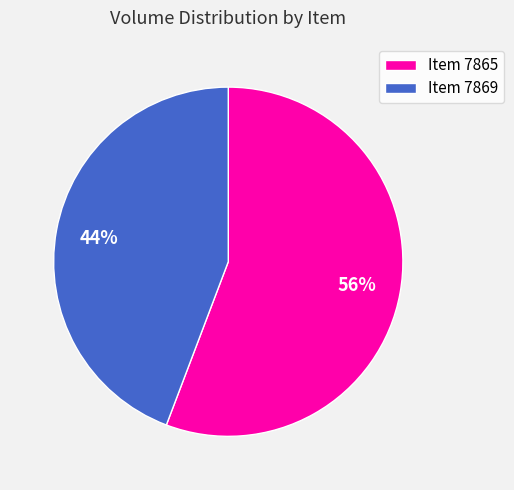

How many segments does this pie chart have?

2